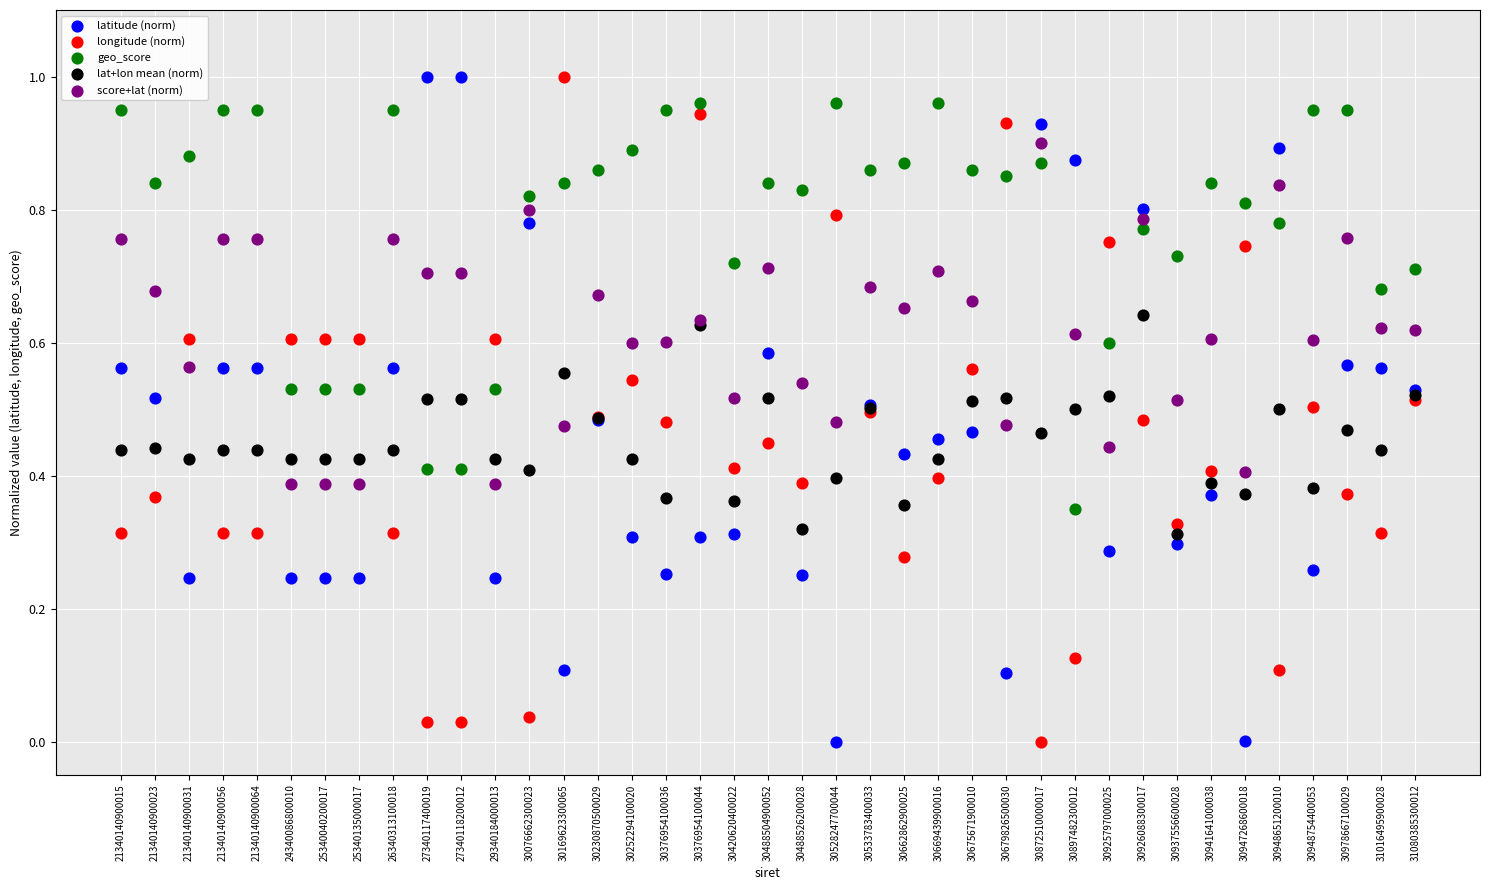

What are all the series names shown in the legend?

latitude (norm), longitude (norm), geo_score, lat+lon mean (norm), score+lat (norm)